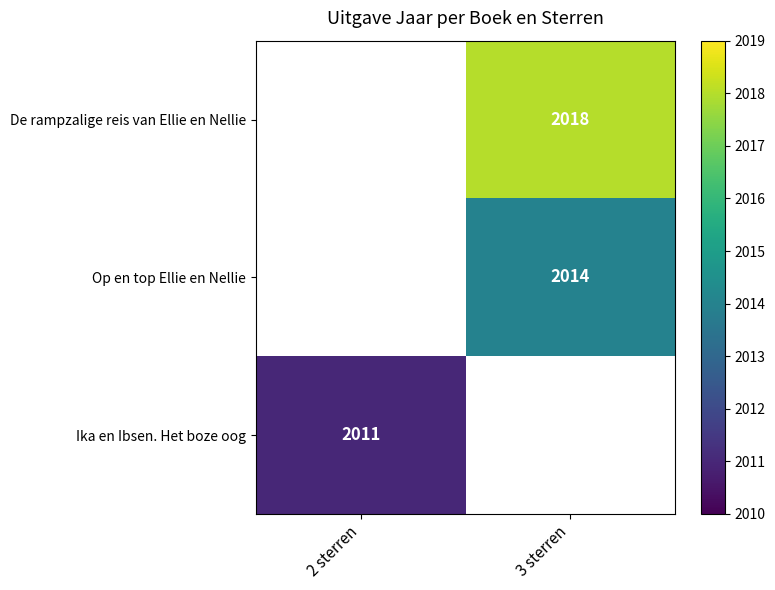

True or false: Op en top Ellie en Nellie has a value of 2014 at 3 sterren.

True